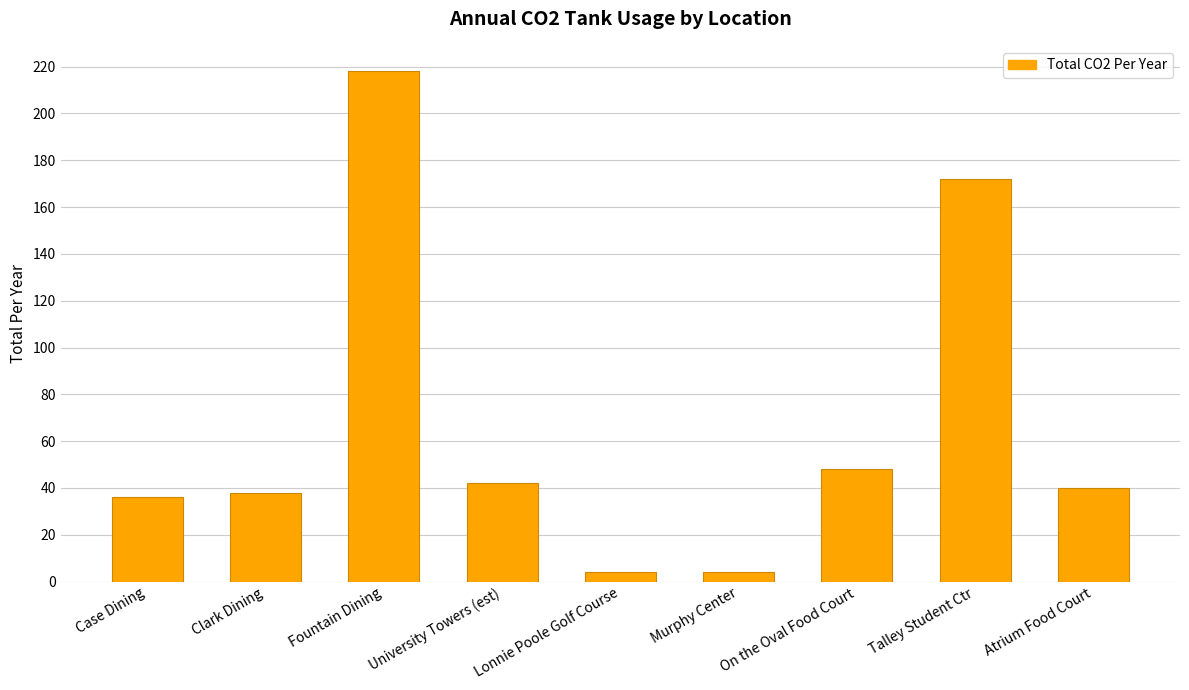

What is the change in value from Fountain Dining to Lonnie Poole Golf Course?

-214